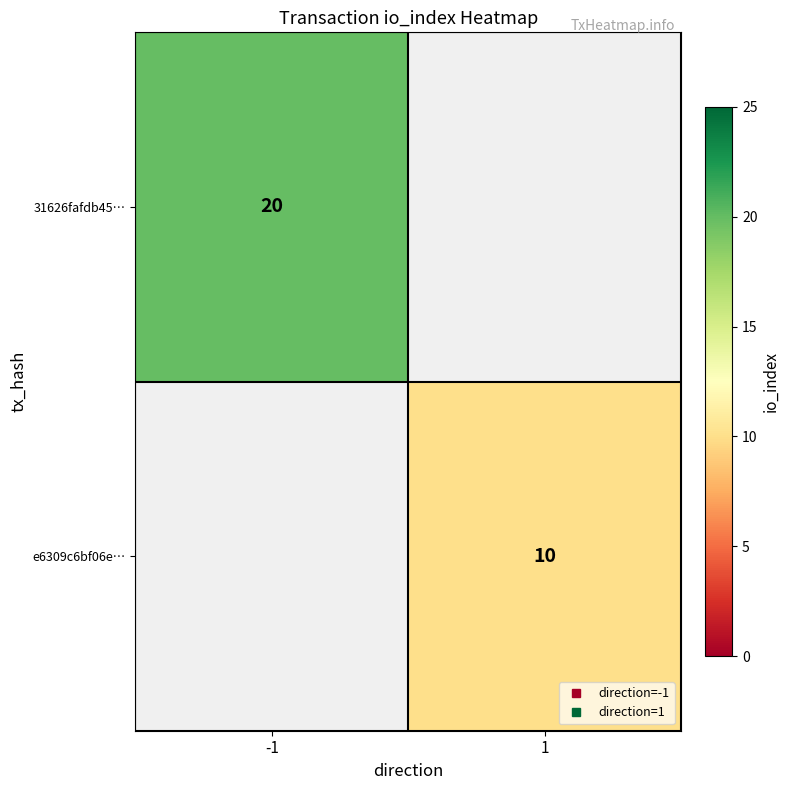

Is it true that 31626fafdb45… equals 20.0 at -1?

True